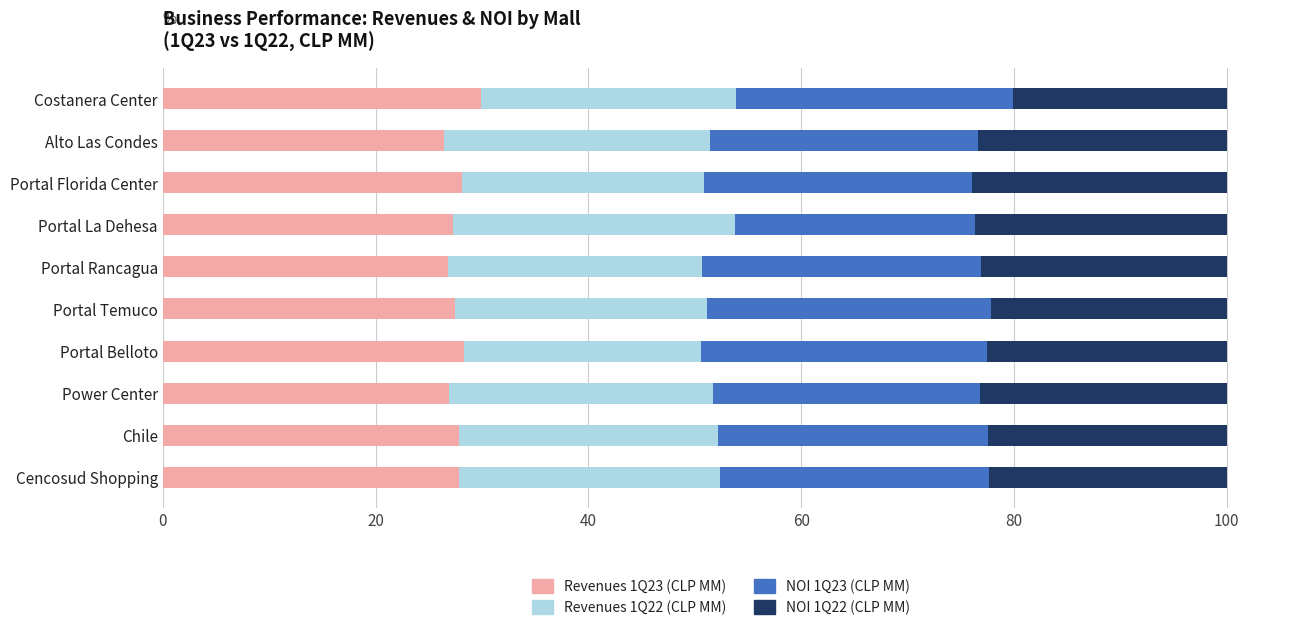

What is the average value of the Revenues 1Q23 (CLP MM) series?

27.7